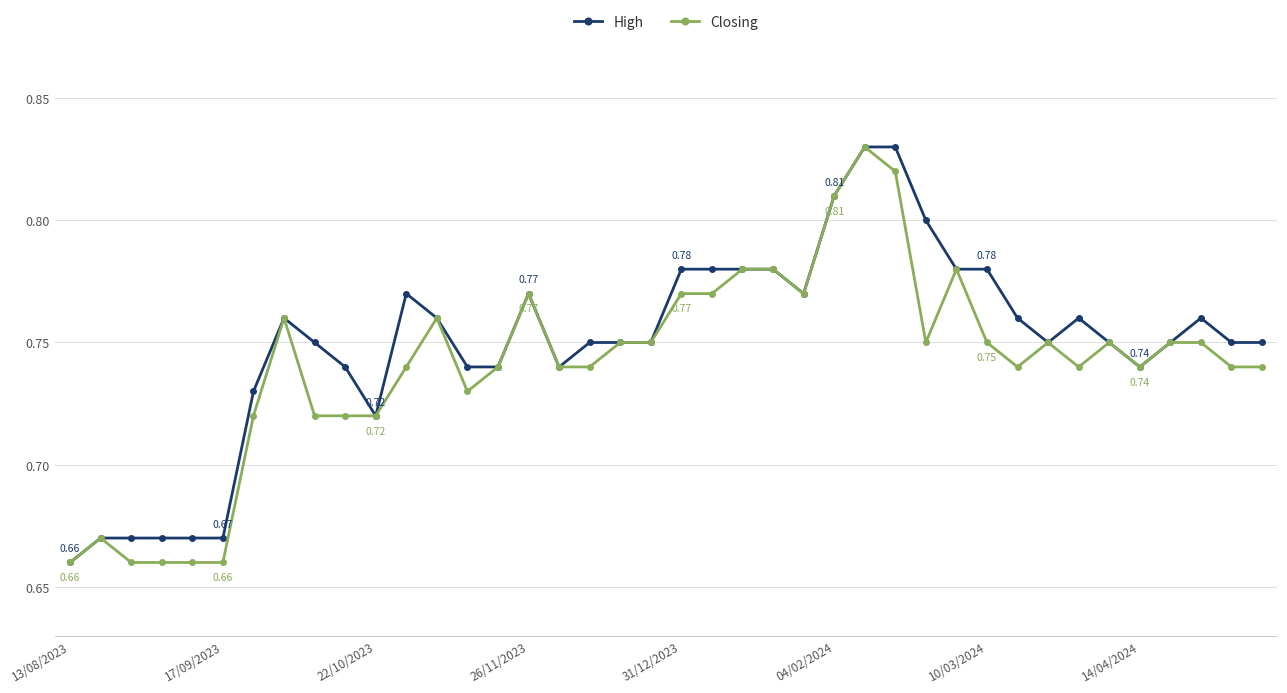

What are all the series names shown in the legend?

High, Closing